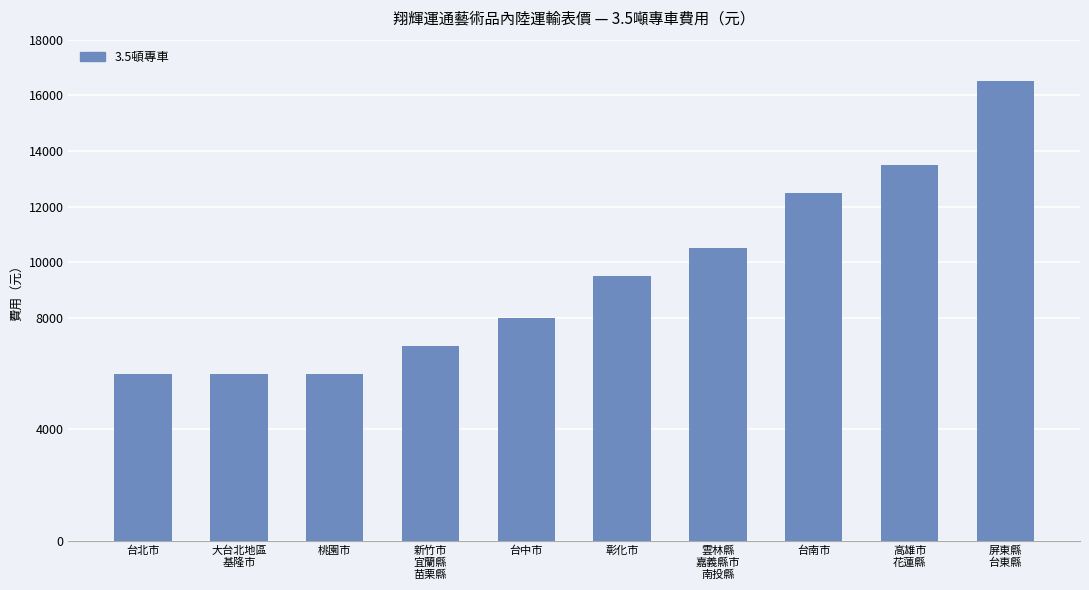

What is the value of the 2nd bar from the left?

6000